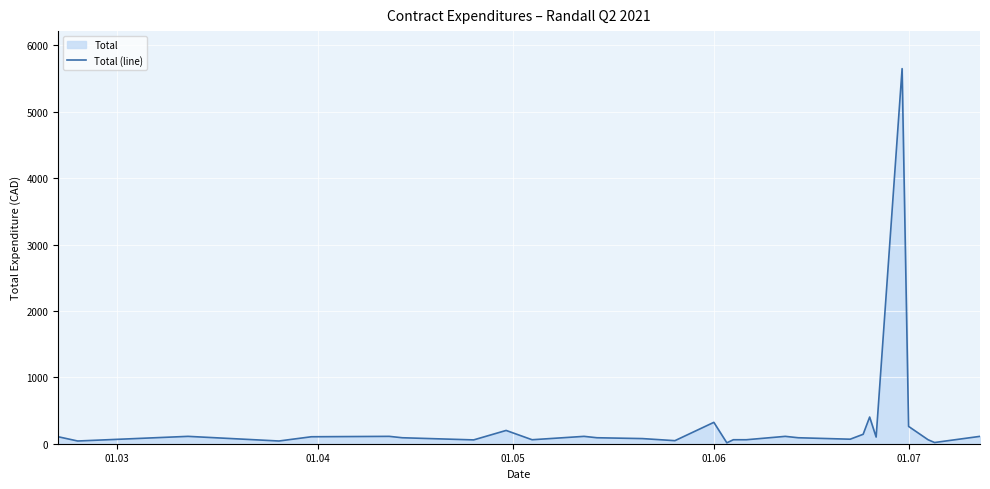

What is the difference between the maximum and minimum values?

5637.1